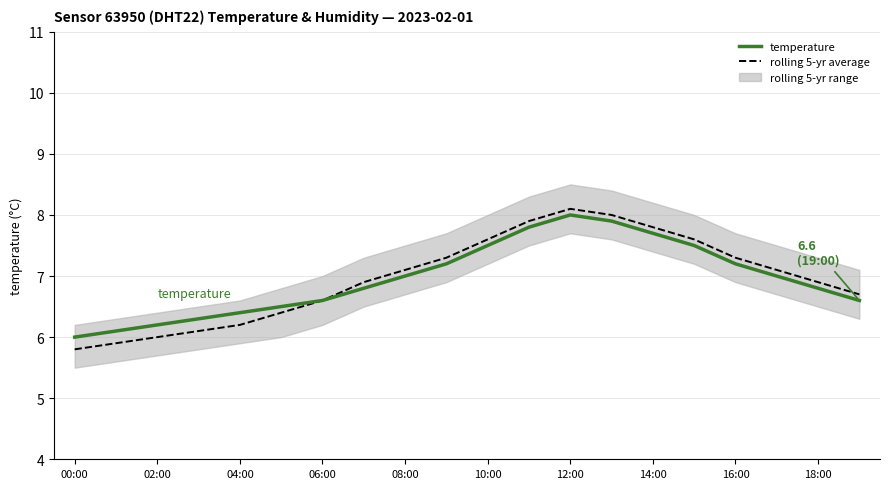

List the series in order of their peak value, highest first.

rolling 5-yr average, temperature